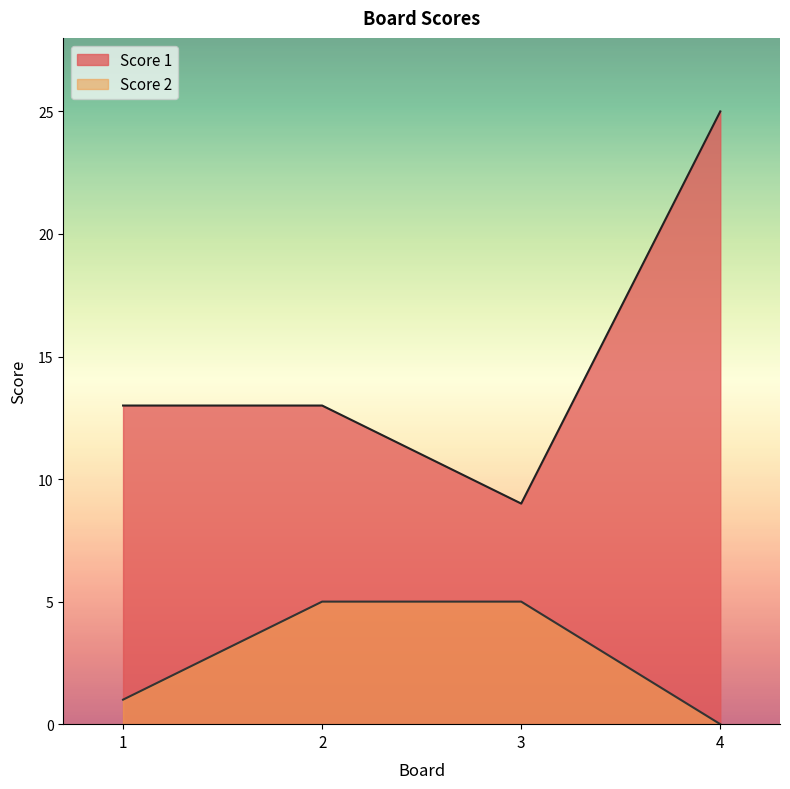

Which series changed the most between 1 and 3?

Score 1